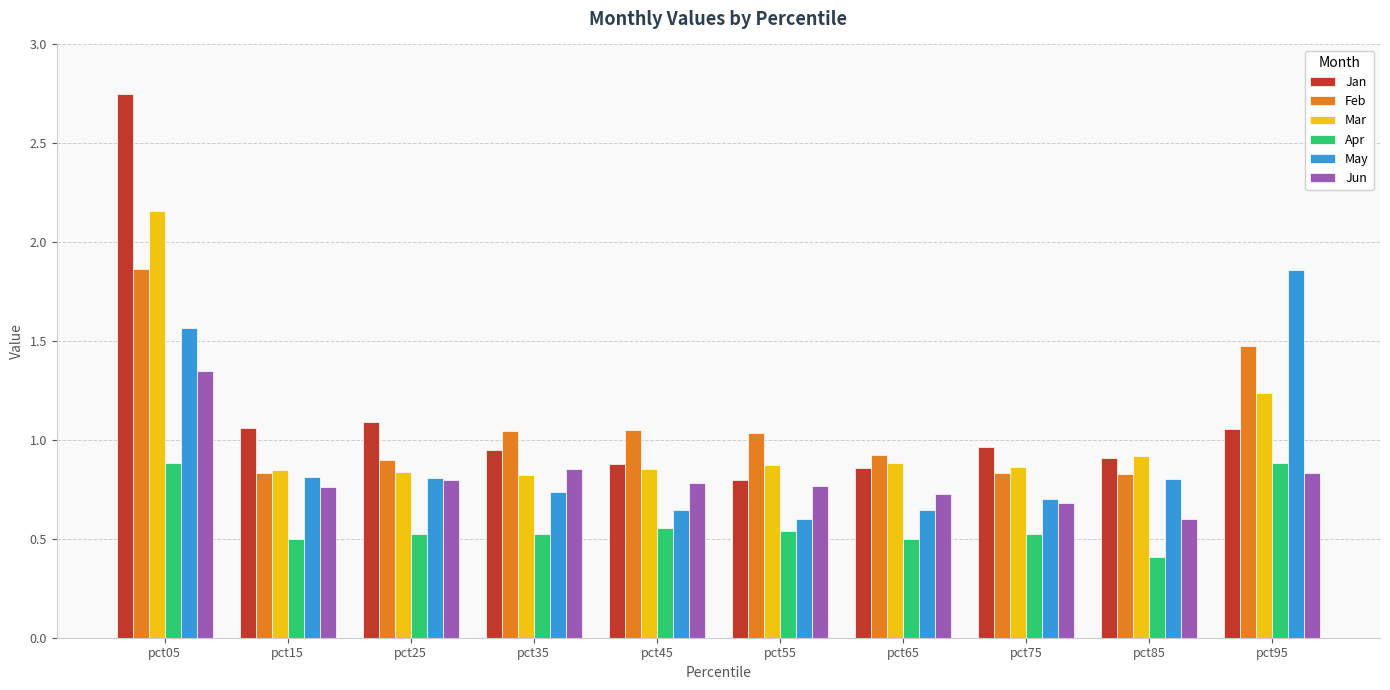

The value of Jan at pct65 is 0.2. True or false?

False